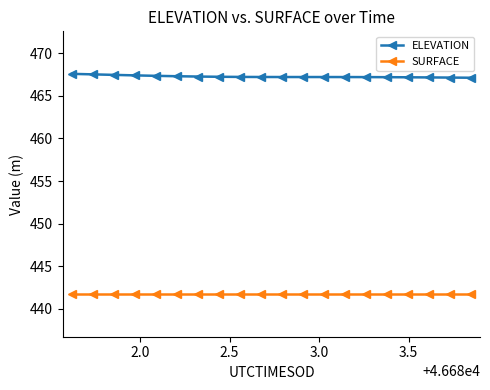

At how many categories does at least one series exceed 464?

20